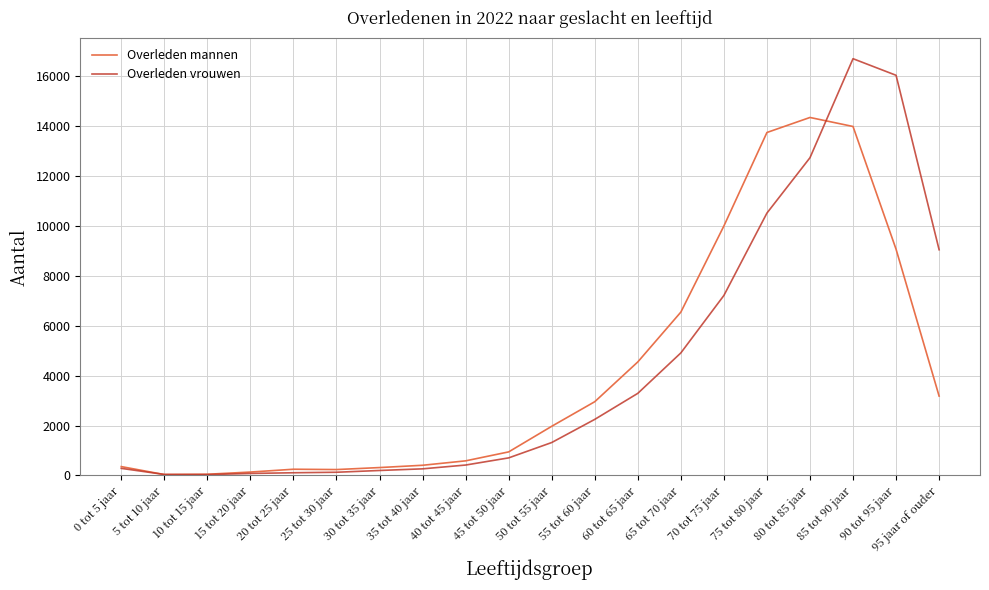

True or false: Overleden mannen has a value of 586 at 40 tot 45 jaar.

True